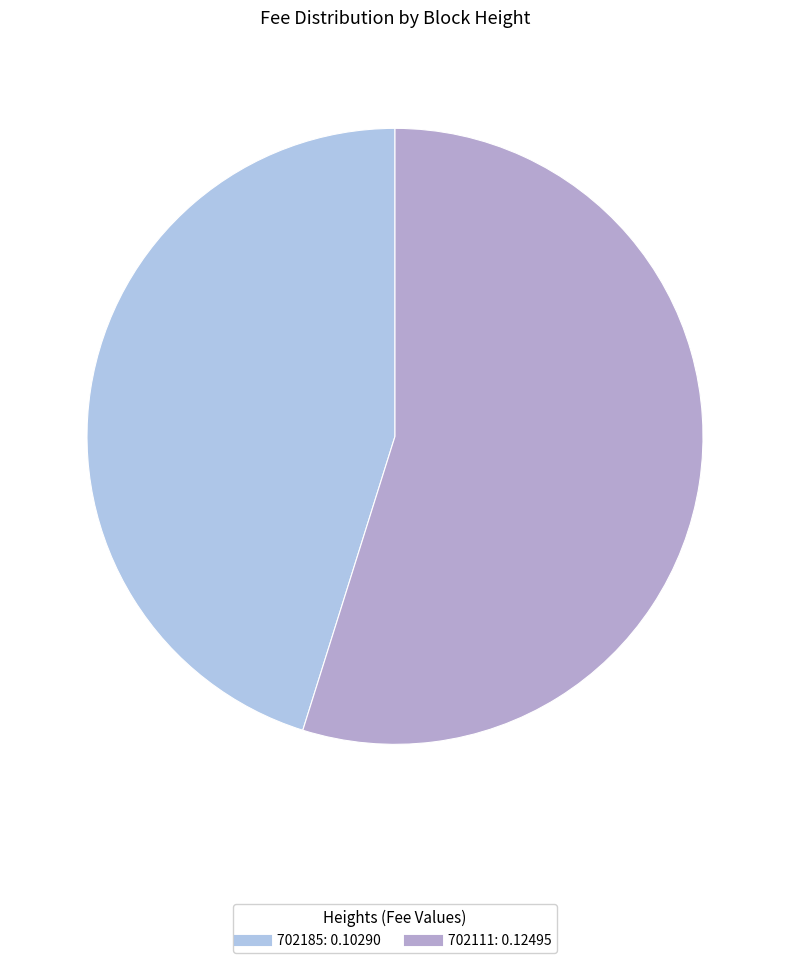

Is 702111 the majority of the pie?

Yes